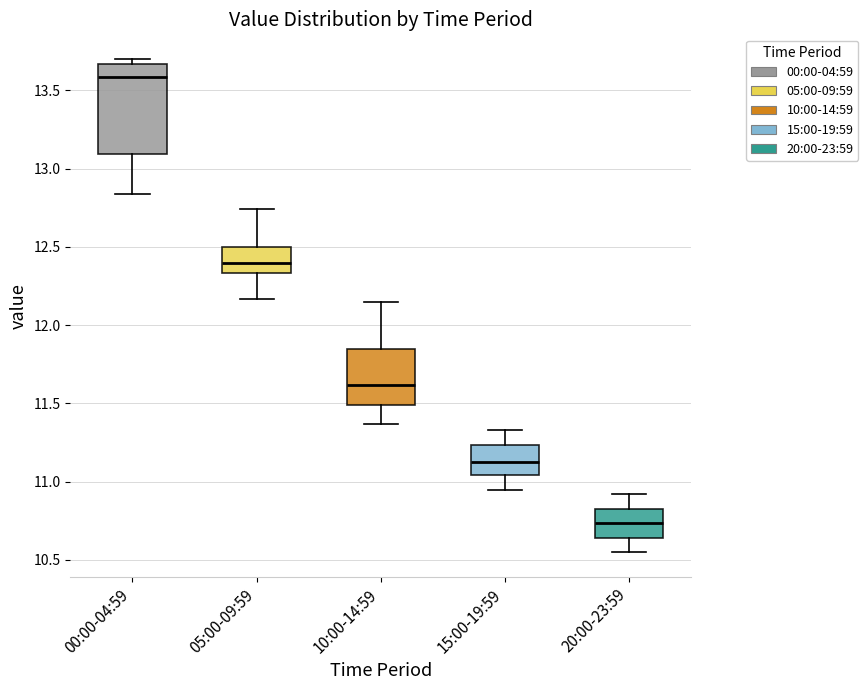

Where is the lower edge of the box for 00:00-04:59 on the y-axis? The values are not printed on the chart, so give them approximately, as read against the axis.

13.10